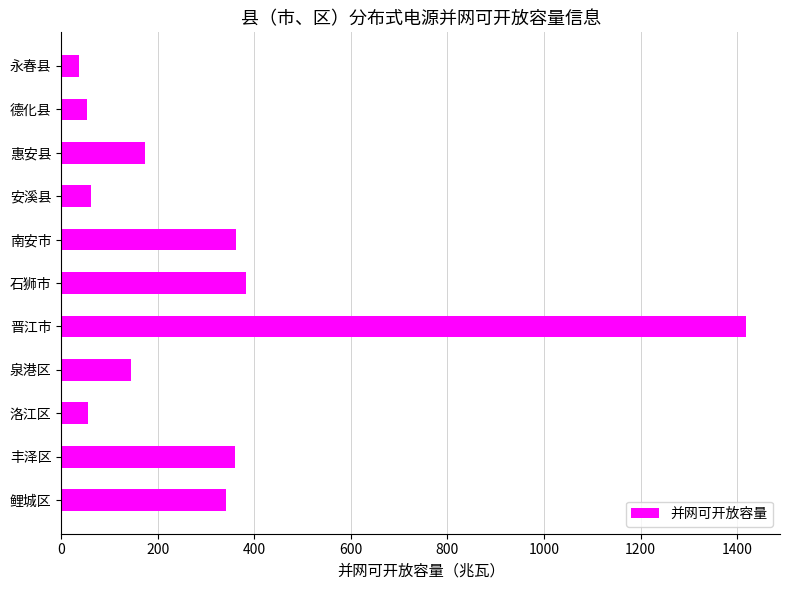

What is the change in value from 晋江市 to 南安市?

-1056.1